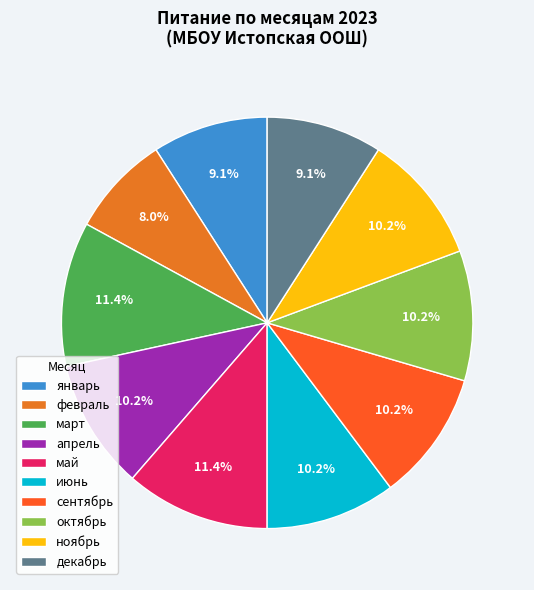

The июнь slice represents 21% of the pie. True or false?

False